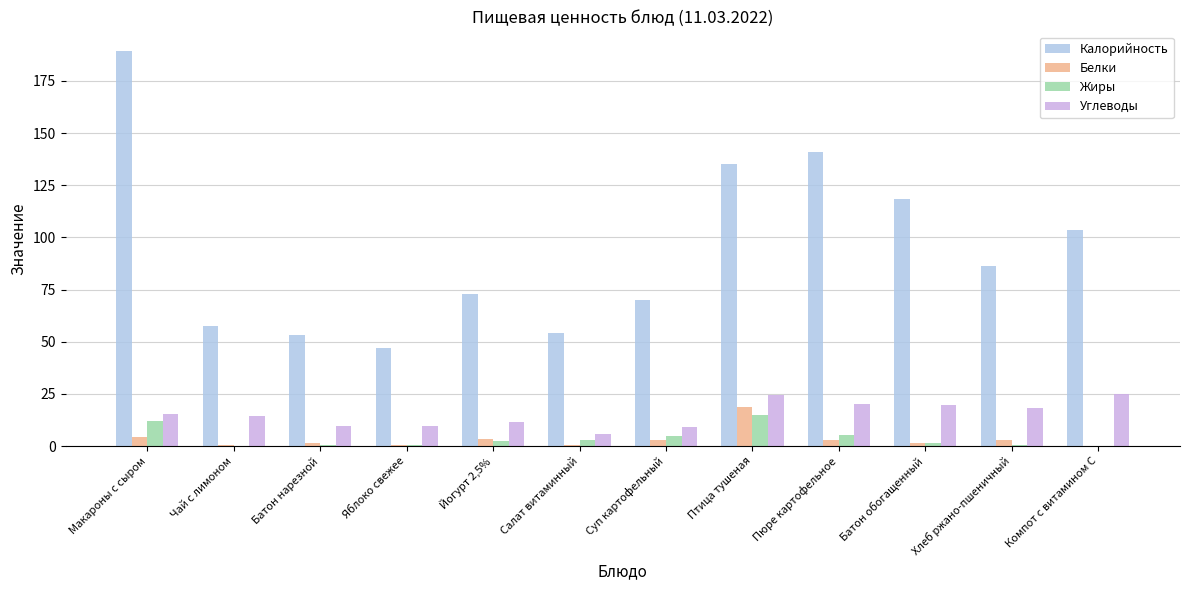

What is the greatest value displayed?

189.3